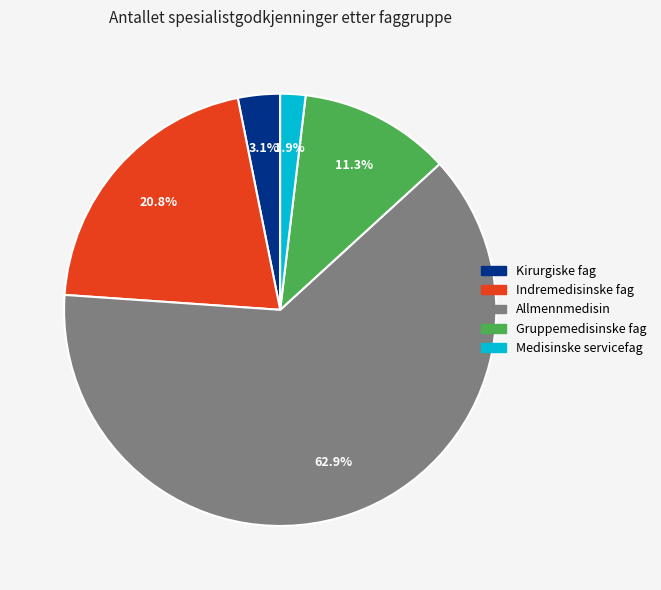

Combined, what portion of the pie is Gruppemedisinske fag and Allmennmedisin?

74.2%